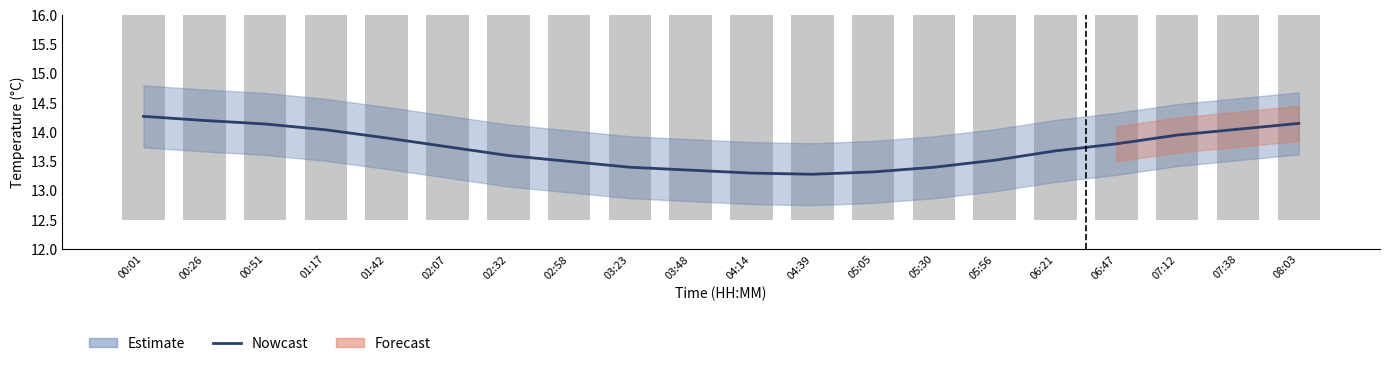

Is it true that pressure (normalized) equals 12.7 at 04:39?

True